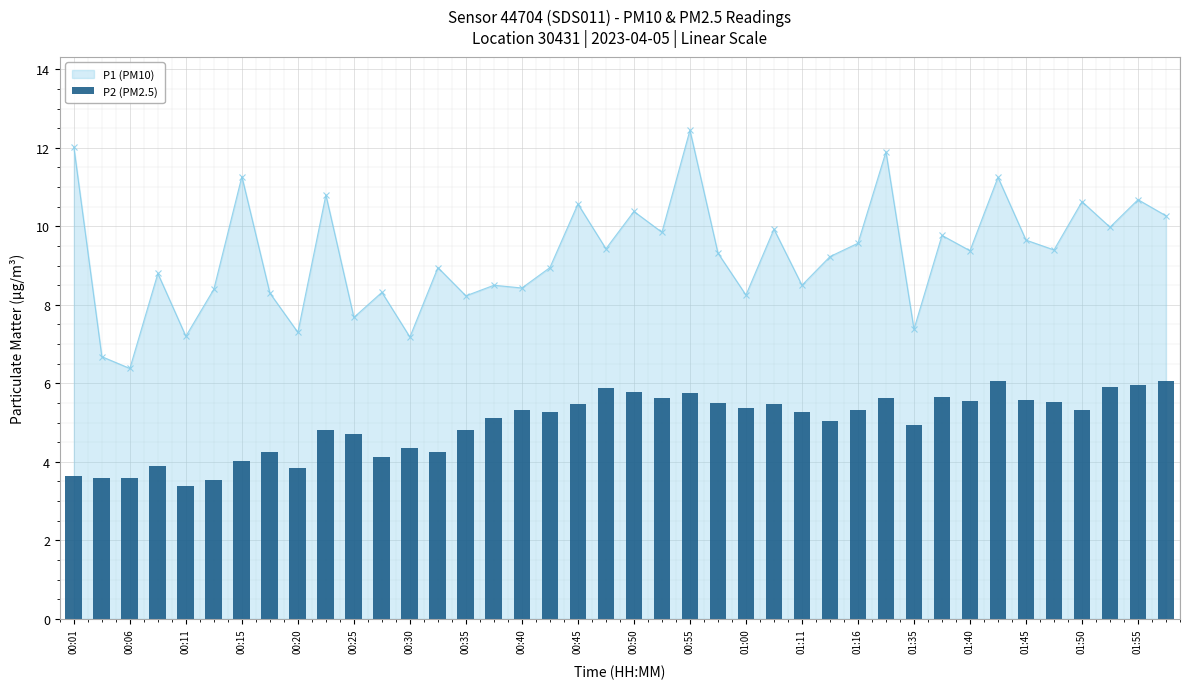

At which label is the value closest to 9?

00:33